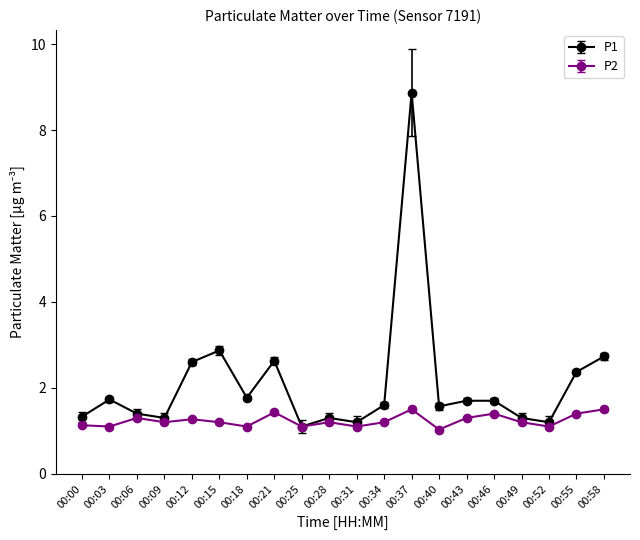

List the series in order of their overall mean, lowest first.

P2, P1